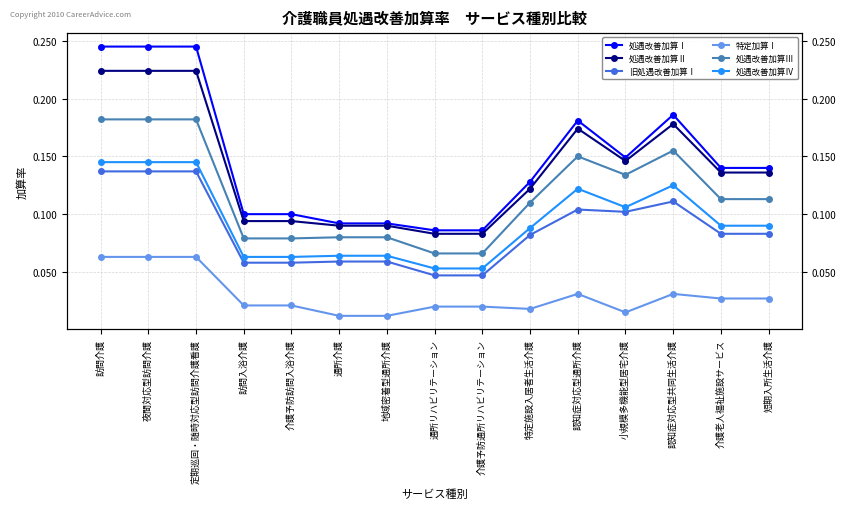

How many interior local peaks does the 特定加算Ⅰ series have?

2